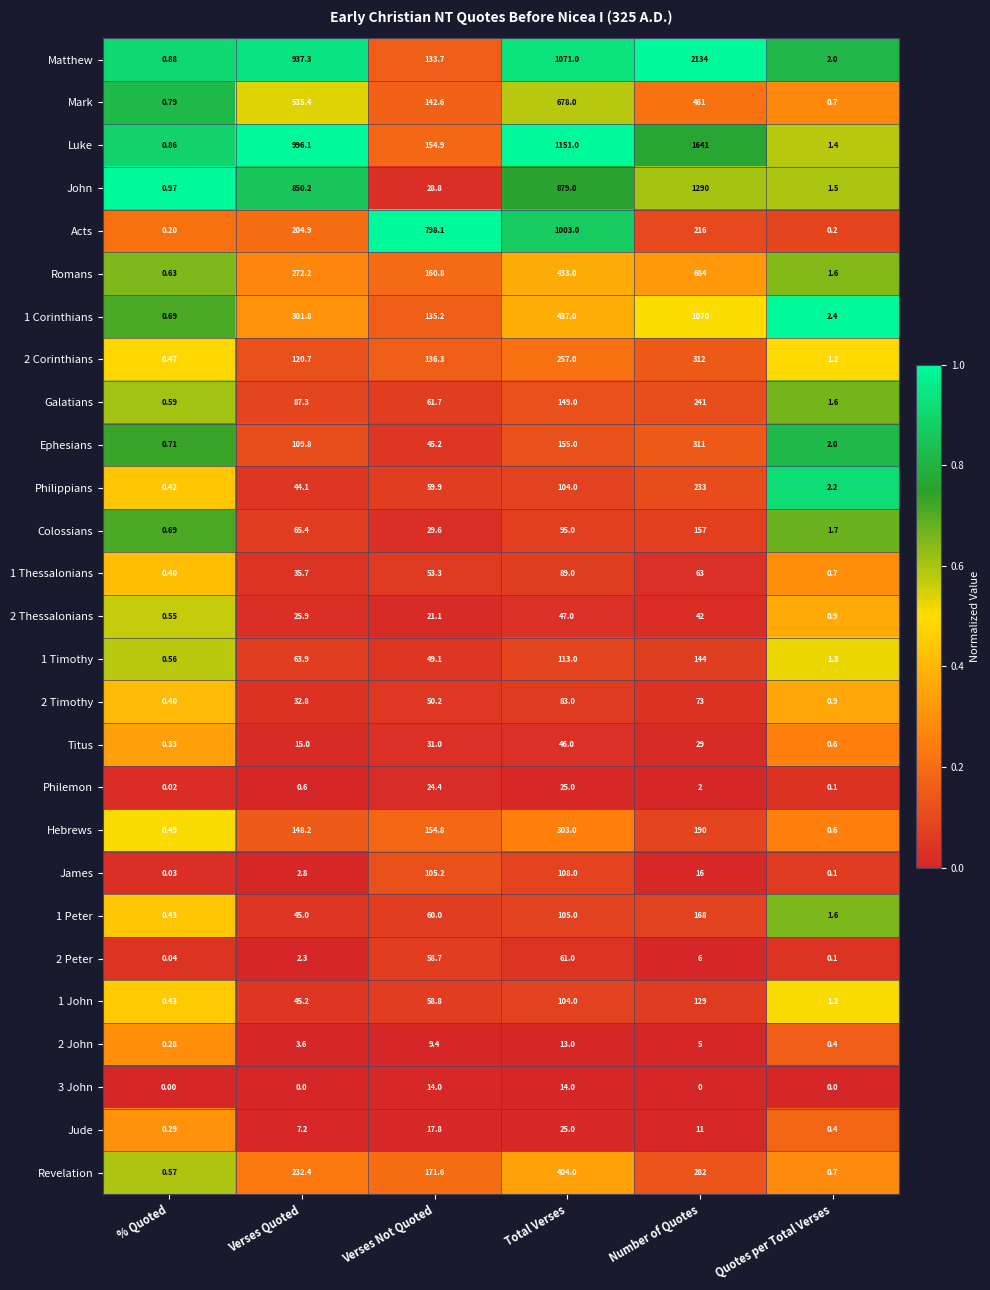

What is the maximum value shown in the chart?

2134.0